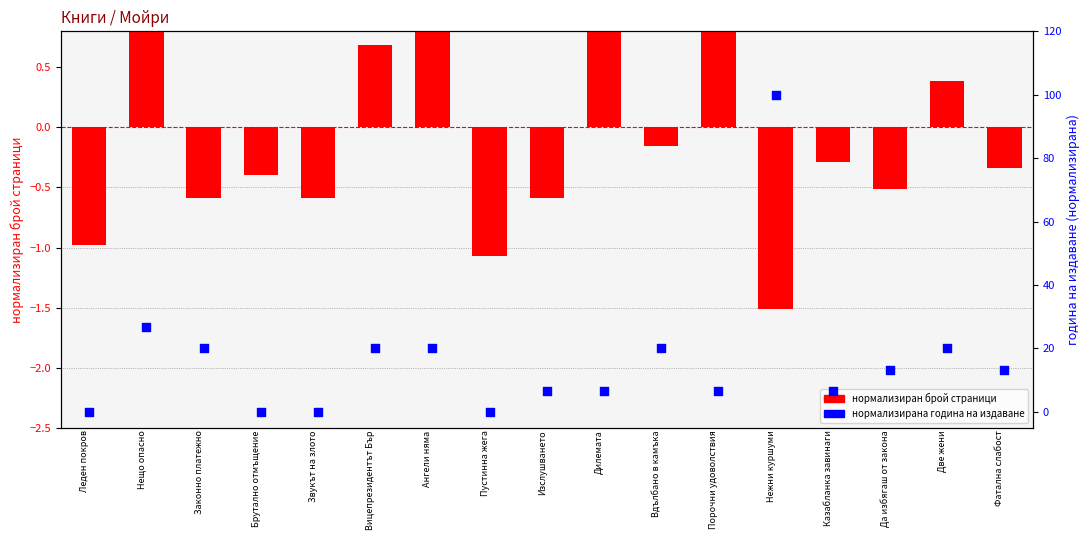

Which series has the largest total across all categories?

publishing year (normalized)